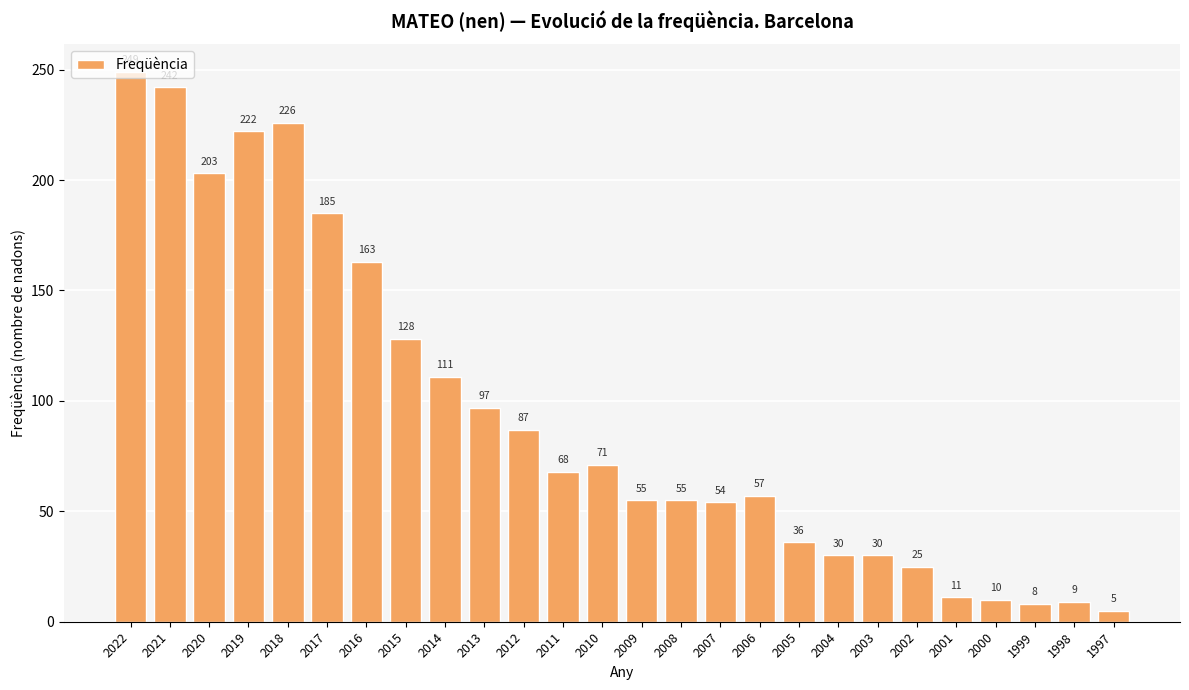

Which has a higher value, 2013 or 2009?

2013